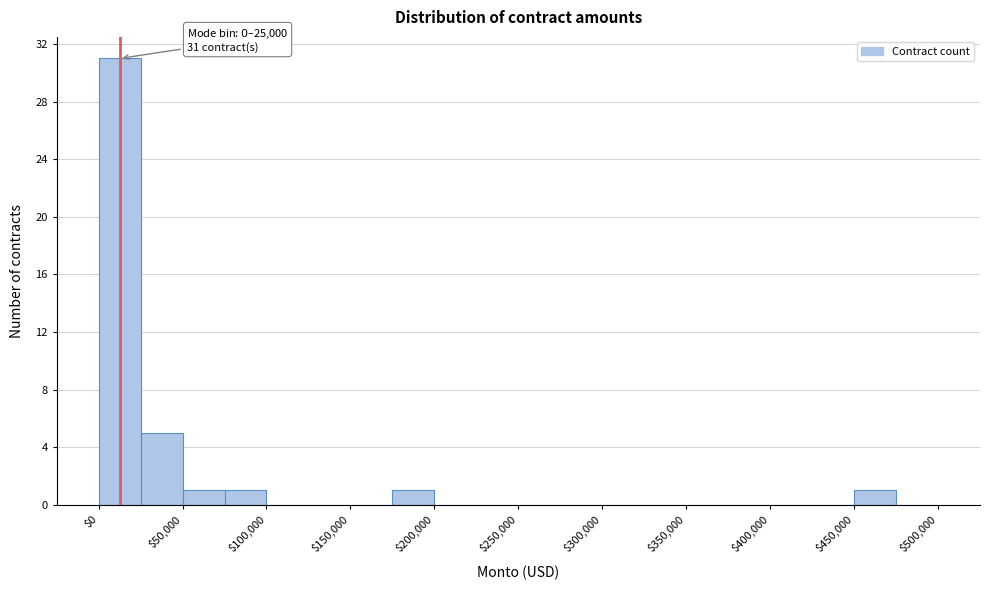

Over which range of the x-axis is the bar tallest?

0 to 25000